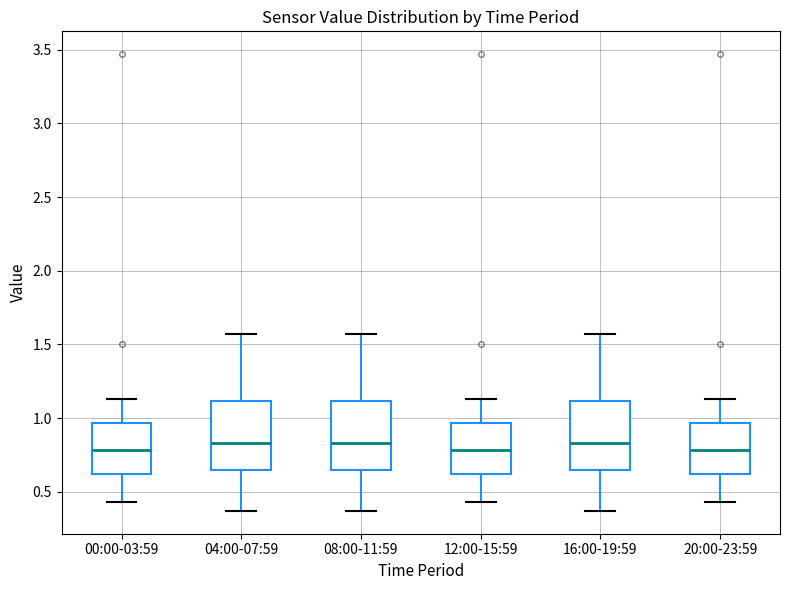

Where does the median line of the box for 04:00-07:59 sit on the y-axis? The values are not printed on the chart, so give them approximately, as read against the axis.

0.85